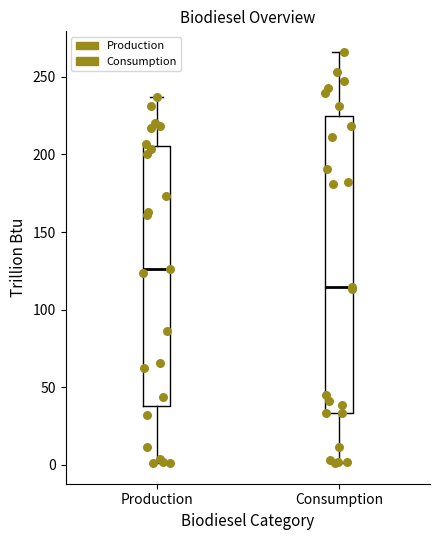

Where is the upper edge of the box for Consumption on the y-axis? The values are not printed on the chart, so give them approximately, as read against the axis.

225